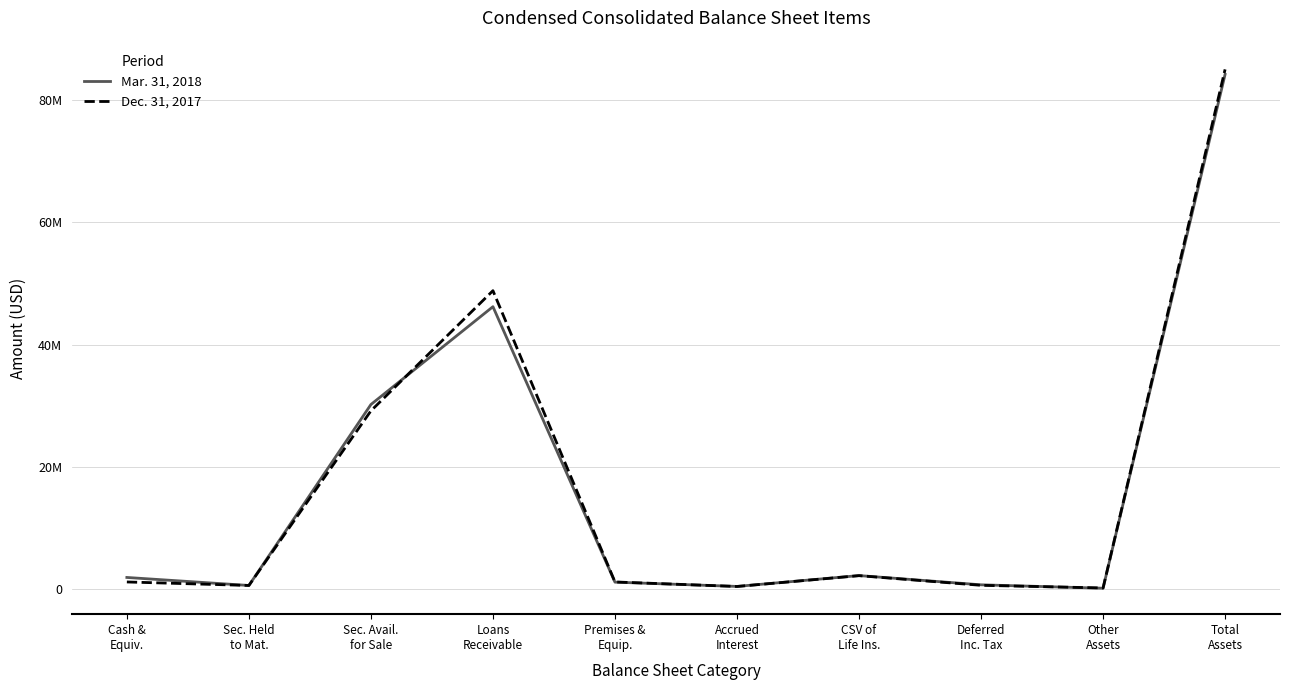

True or false: Dec. 31, 2017 has a value of 395389 at Other
Assets.

False